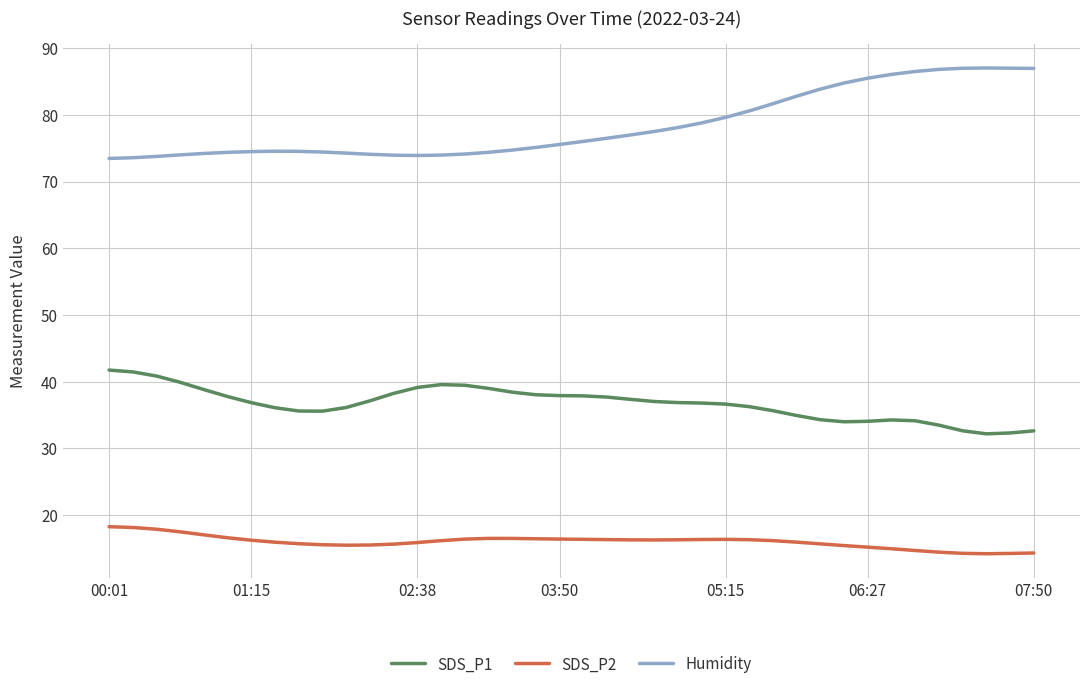

What is the sum of all SDS_P2 values?

639.1